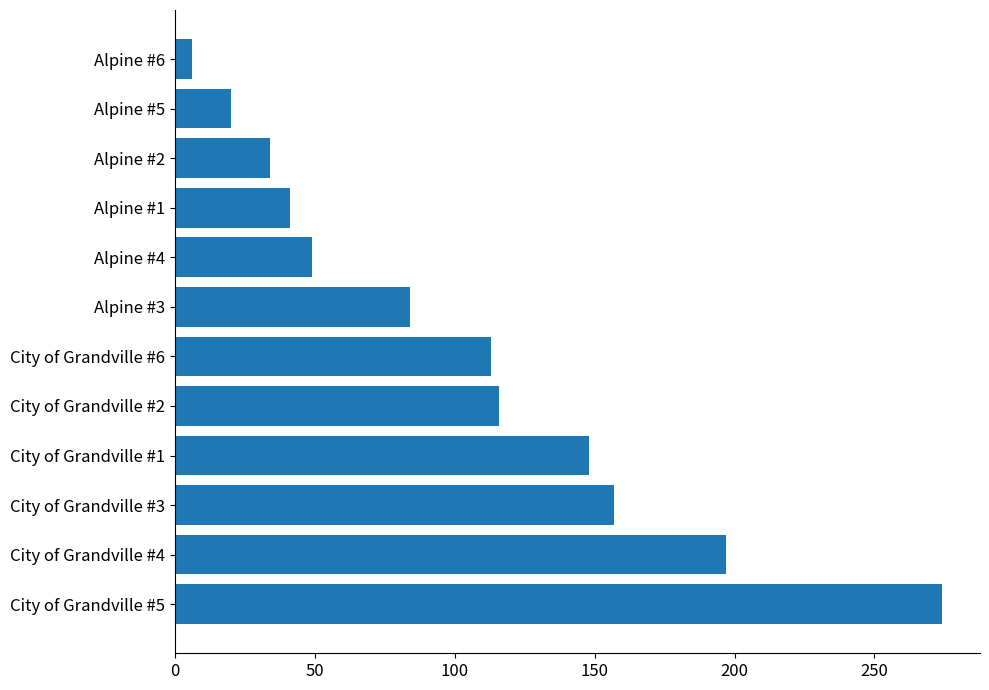

What is the average value?

103